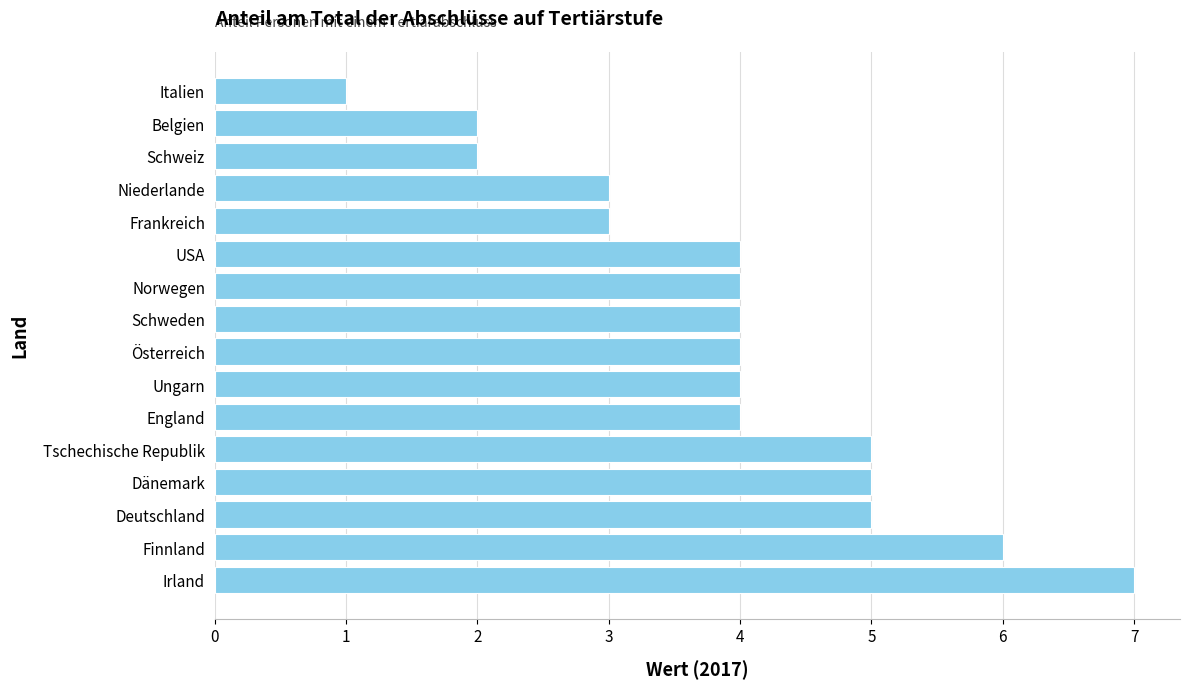

At which category does the chart reach its peak across all series?

Irland